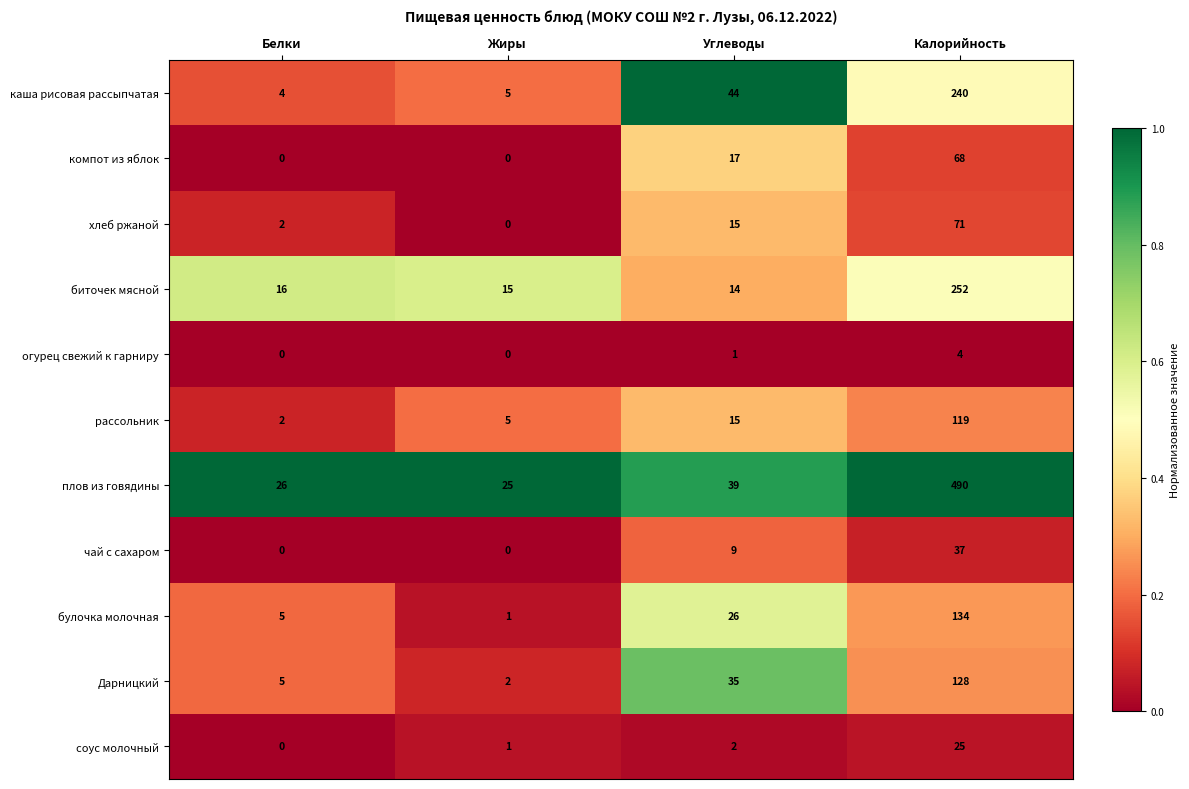

Which category has the lowest value in the биточек мясной series?

Углеводы